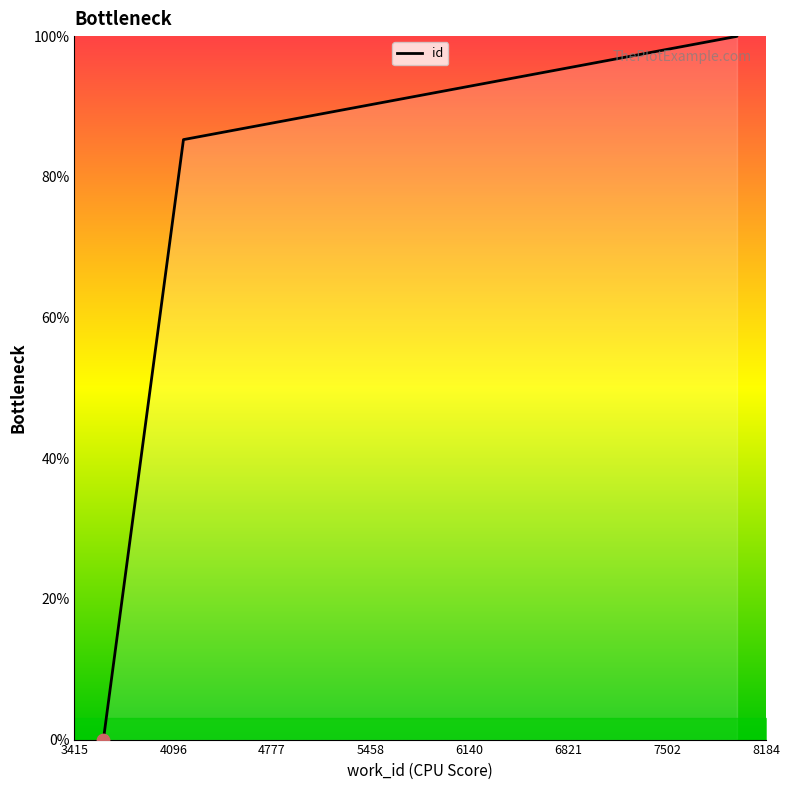

Between 7984 and 7984, which is larger?

7984